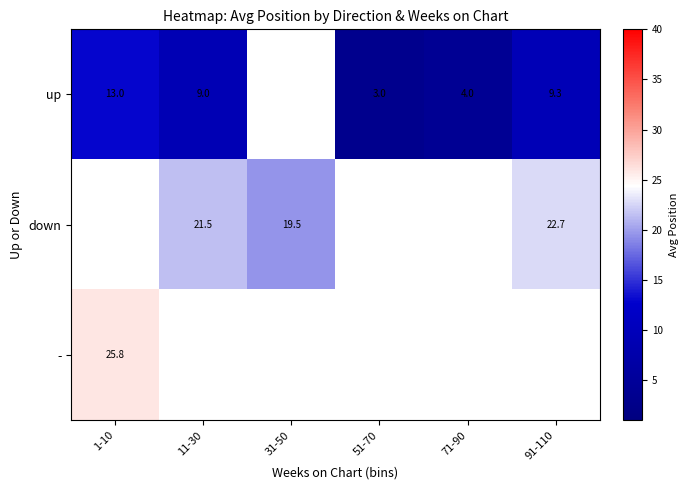

What is the spread (max minus min) of values at 91-110?

13.4